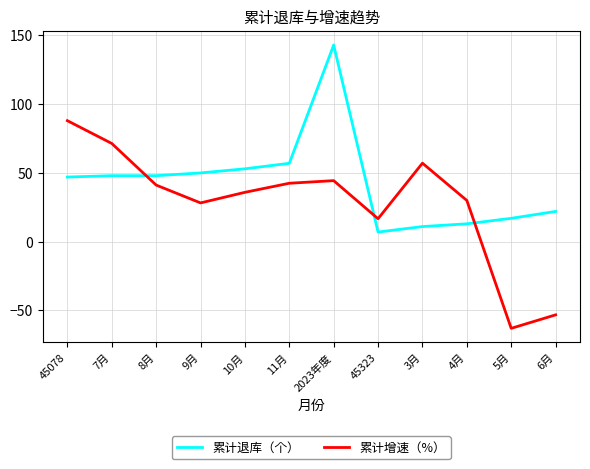

Is the value of 累计增速（%） at 6月 greater than the value of 累计退库（个） at 7月?

No